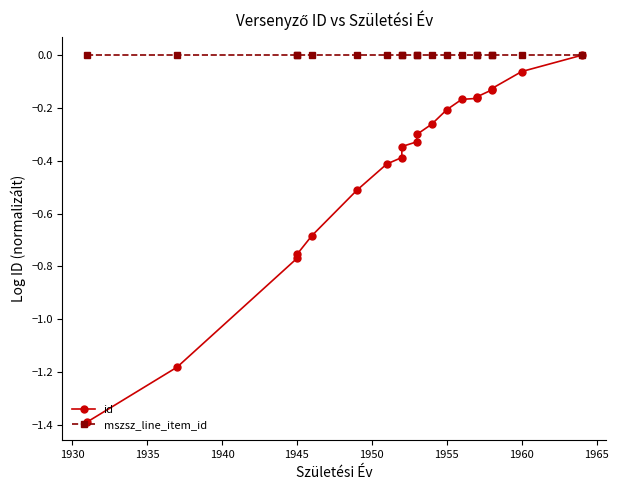

What position from the right is 1940?

17